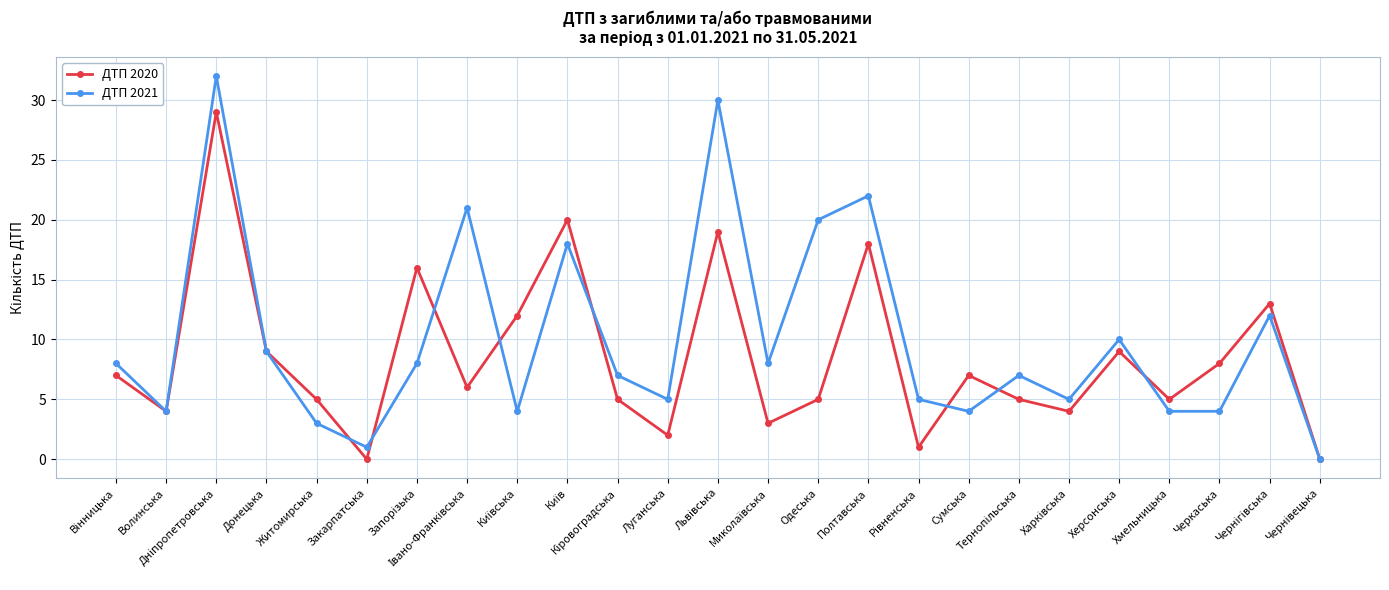

How many interior local valleys does the ДТП 2020 series have?

8